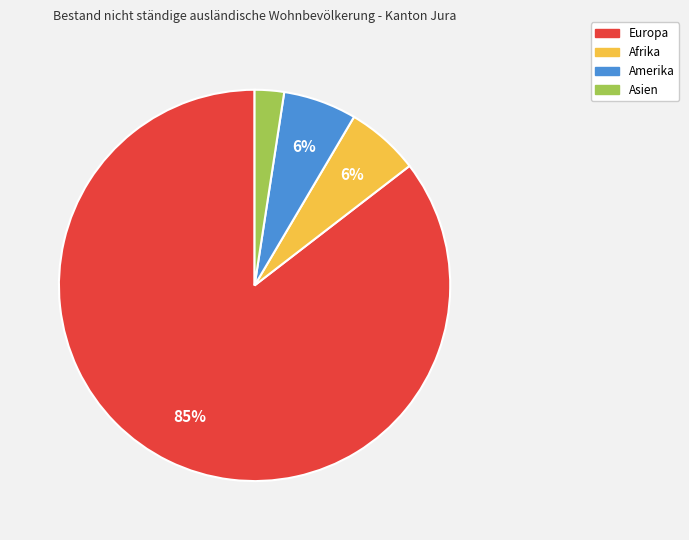

Count the number of slices in the pie.

4